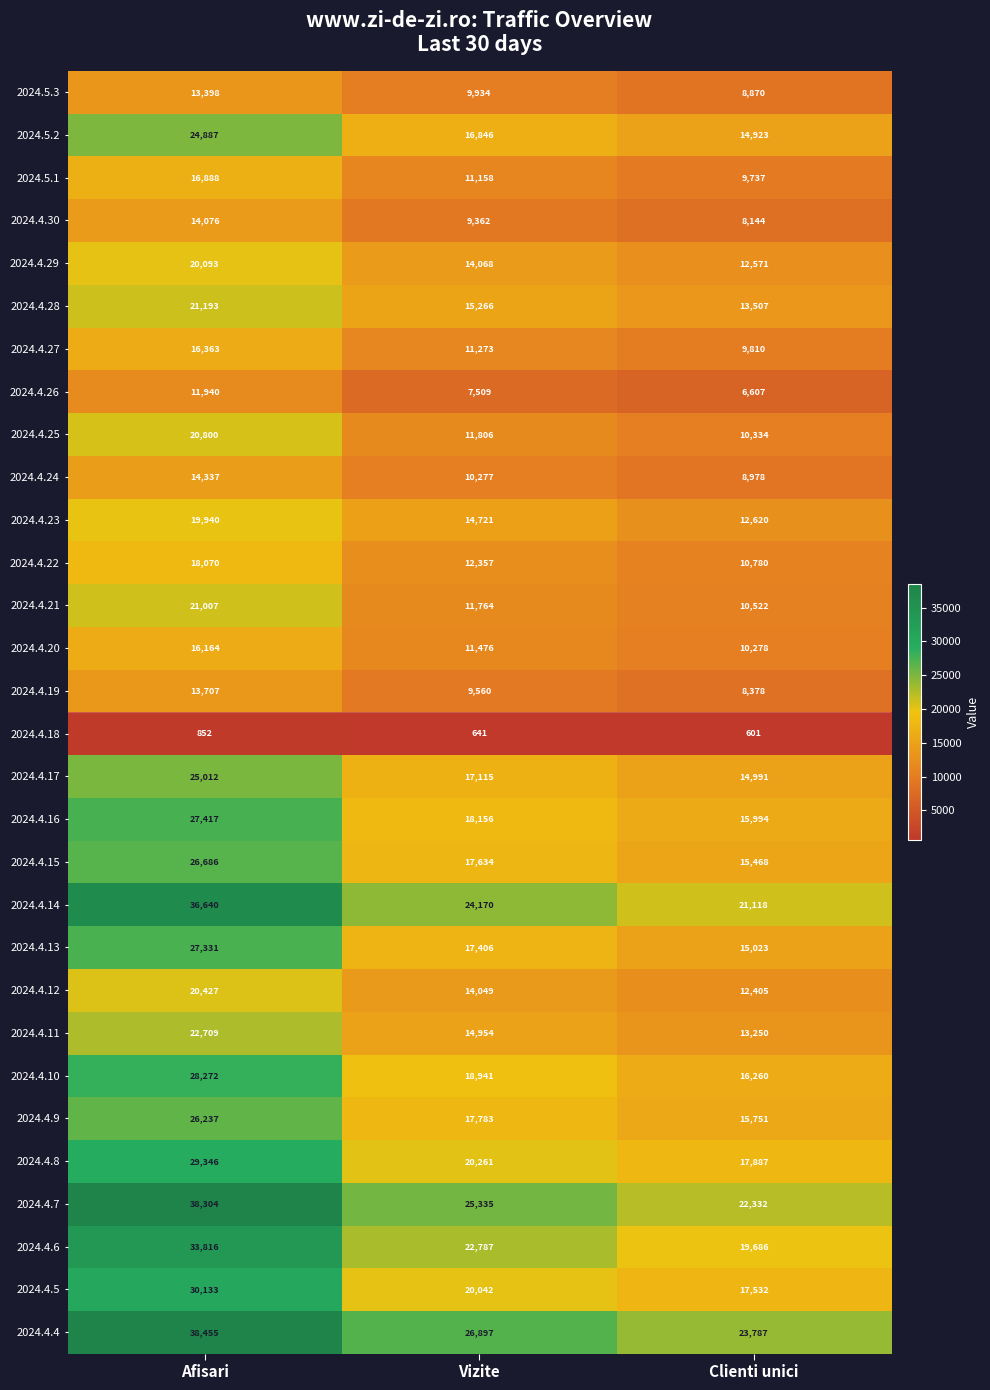

Count the number of data series in this chart.

30